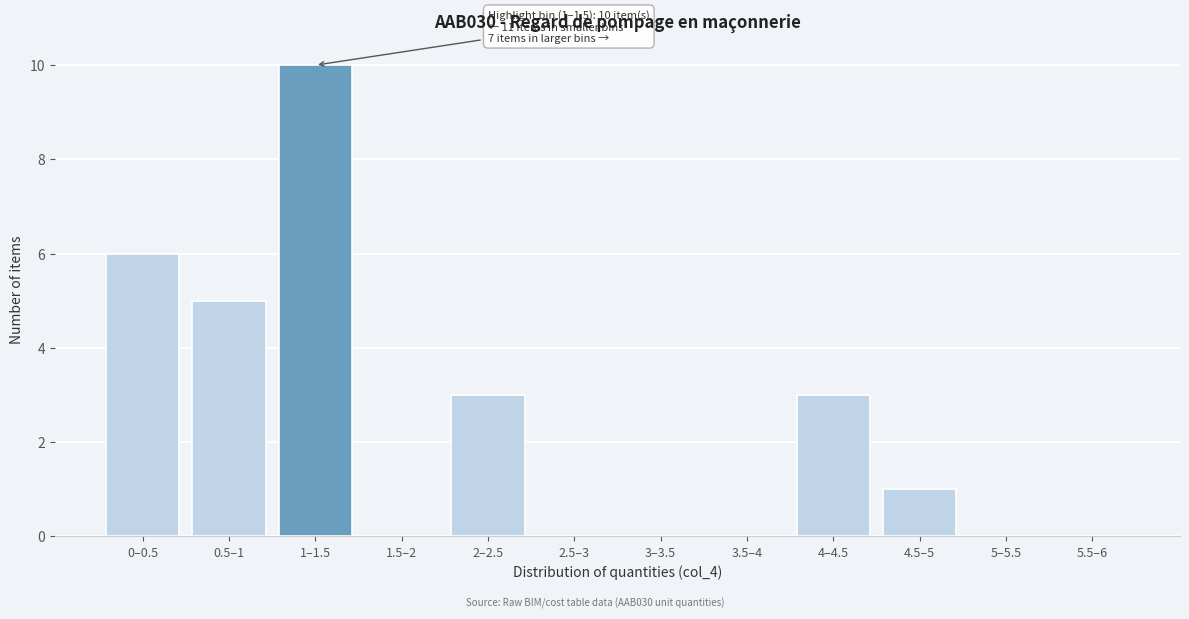

Reading right to left, transcribe all the data shown in this chart.

5.5–6=0	5–5.5=0	4.5–5=1	4–4.5=3	3.5–4=0	3–3.5=0	2.5–3=0	2–2.5=3	1.5–2=0	1–1.5=10	0.5–1=5	0–0.5=6